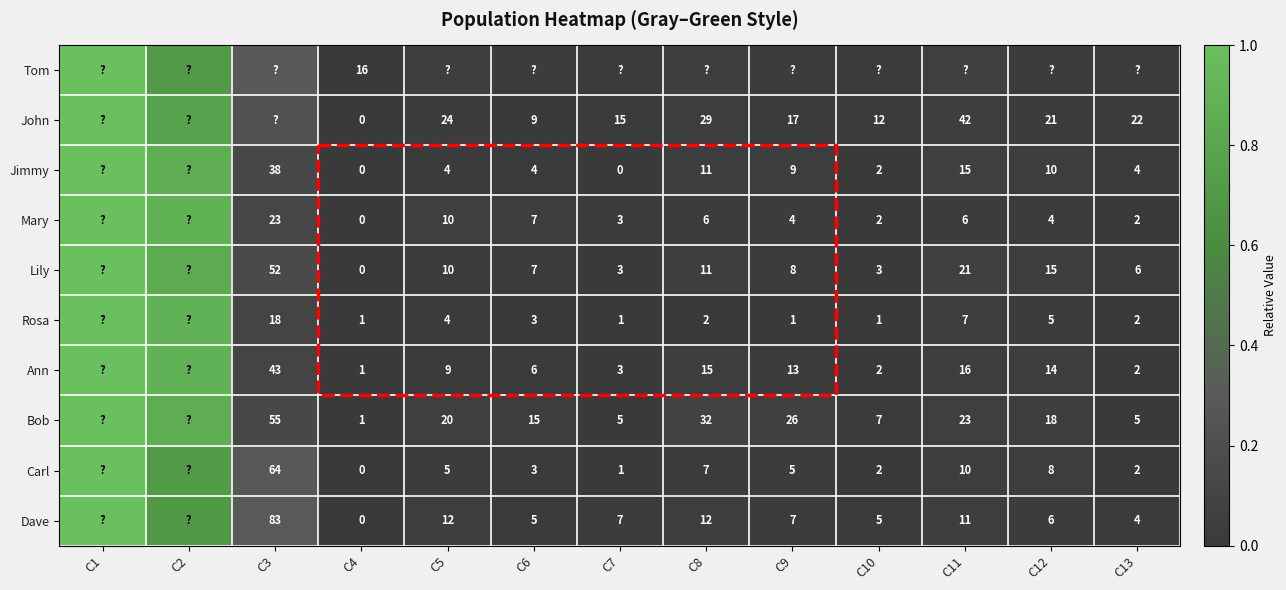

Is the value of Mary at C7 greater than the value of Jimmy at C8?

No